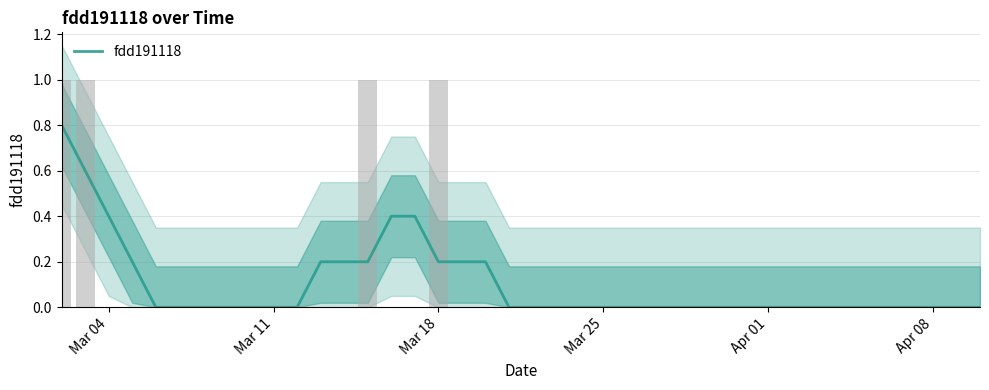

What is the value of the 2nd bar from the left?

0.6